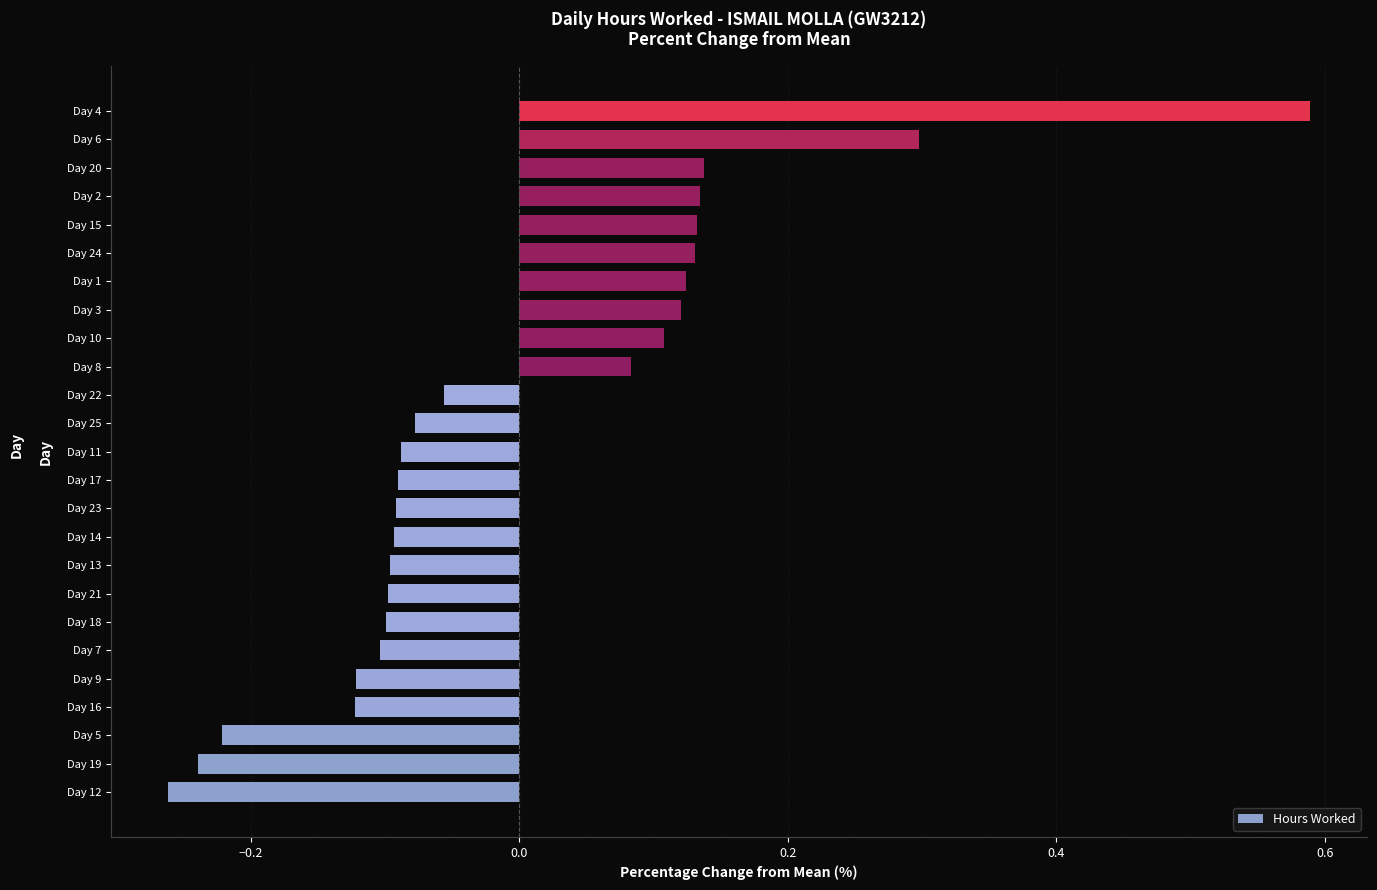

How many values are below zero?

15